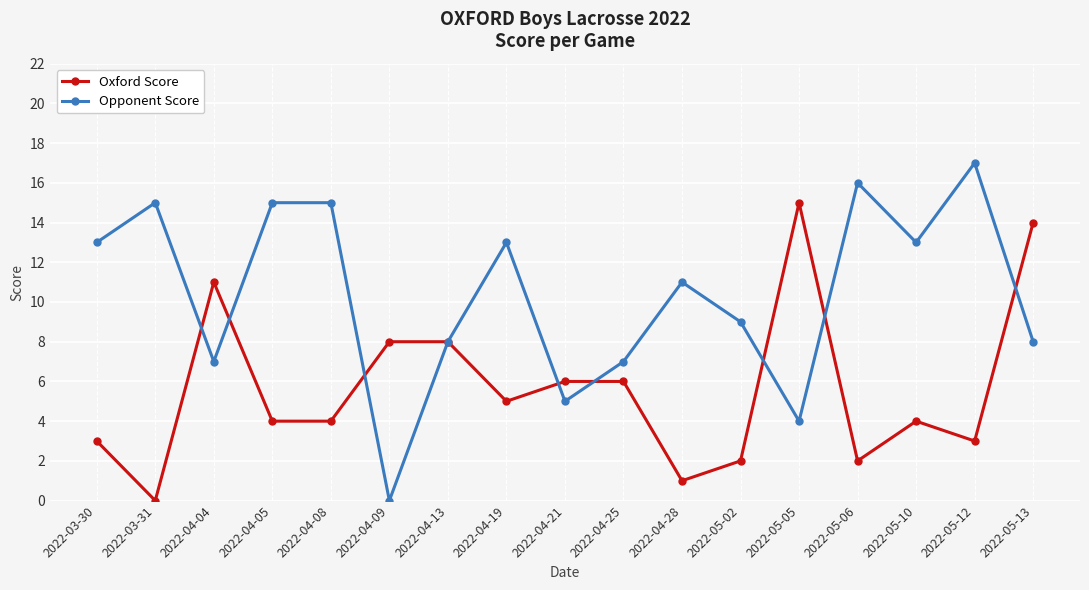

At which category does Oxford Score reach its first local valley?

2022-03-31